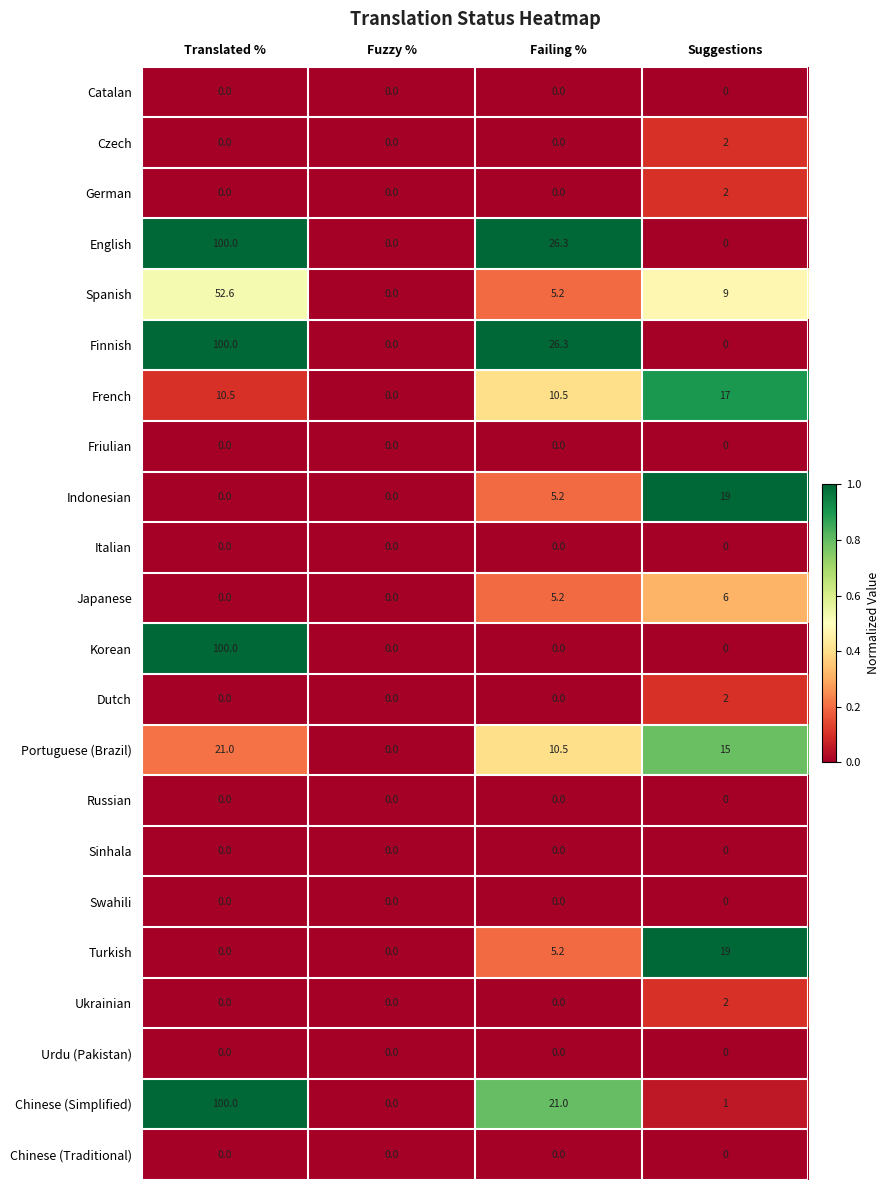

Which category has the highest value in the Czech series?

Suggestions